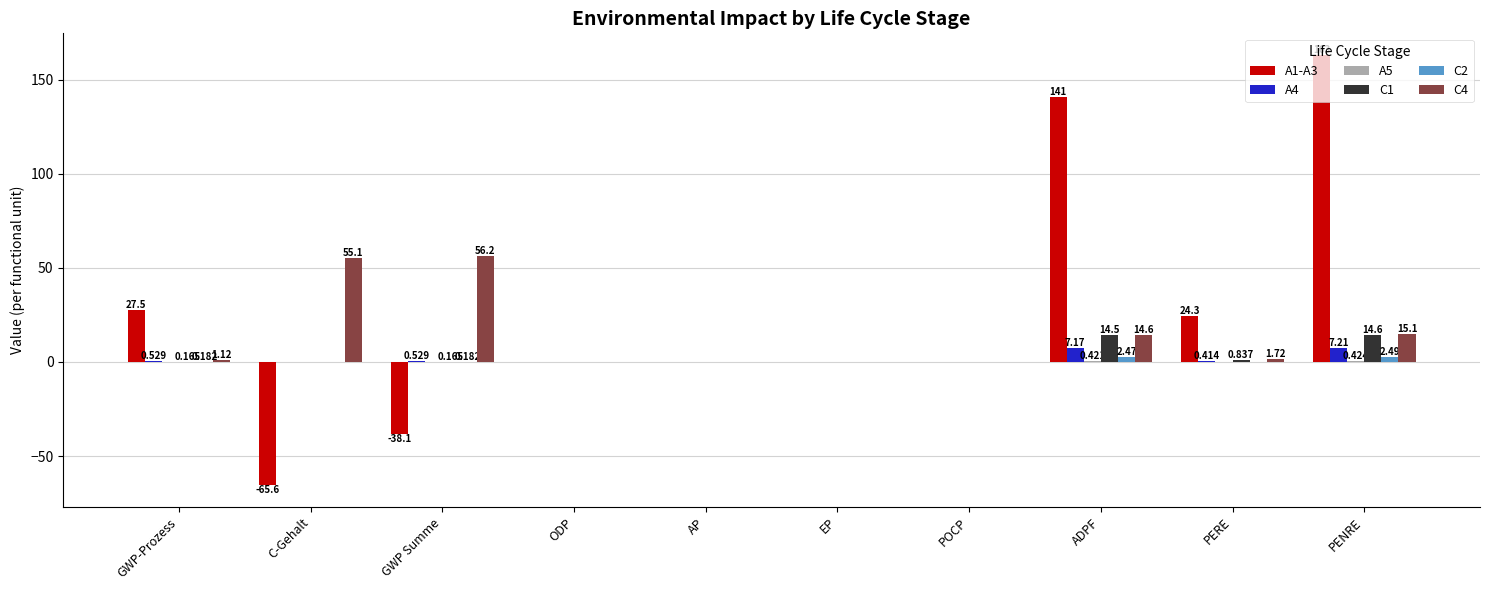

Which category has the highest value in the A1-A3 series?

PENRE